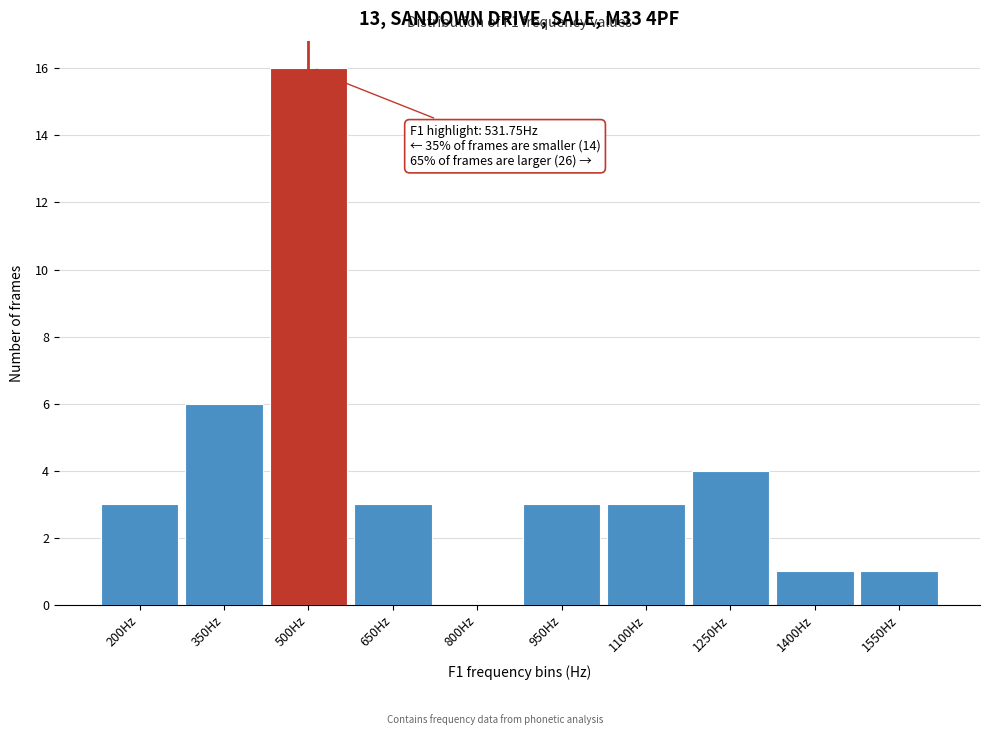

Reading left to right, transcribe all the data shown in this chart.

200Hz=3	350Hz=6	500Hz=16	650Hz=3	800Hz=0	950Hz=3	1100Hz=3	1250Hz=4	1400Hz=1	1550Hz=1